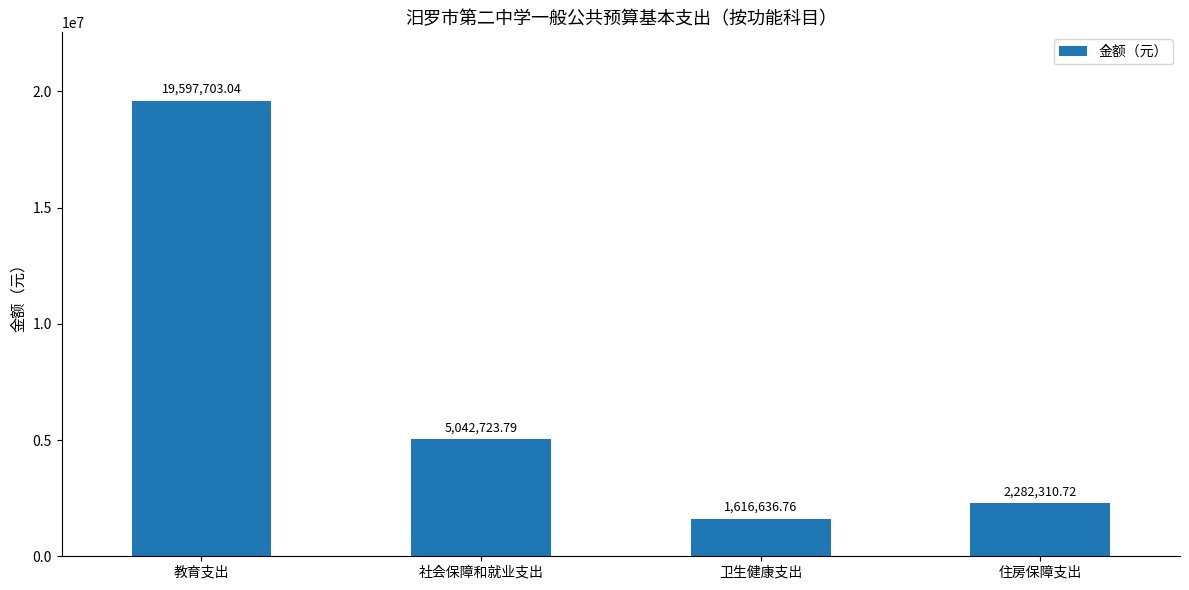

The chart shows a value of 5042723.8 at 社会保障和就业支出. True or false?

True